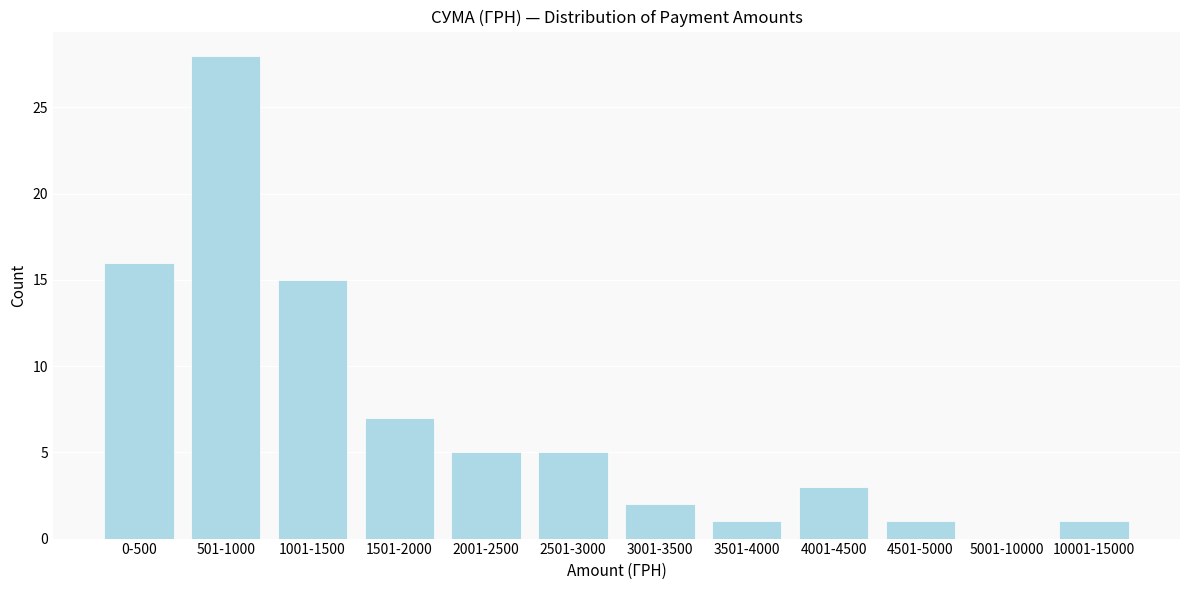

Reading right to left, extract all data points from this chart.

10001-15000=1	5001-10000=0	4501-5000=1	4001-4500=3	3501-4000=1	3001-3500=2	2501-3000=5	2001-2500=5	1501-2000=7	1001-1500=15	501-1000=28	0-500=16